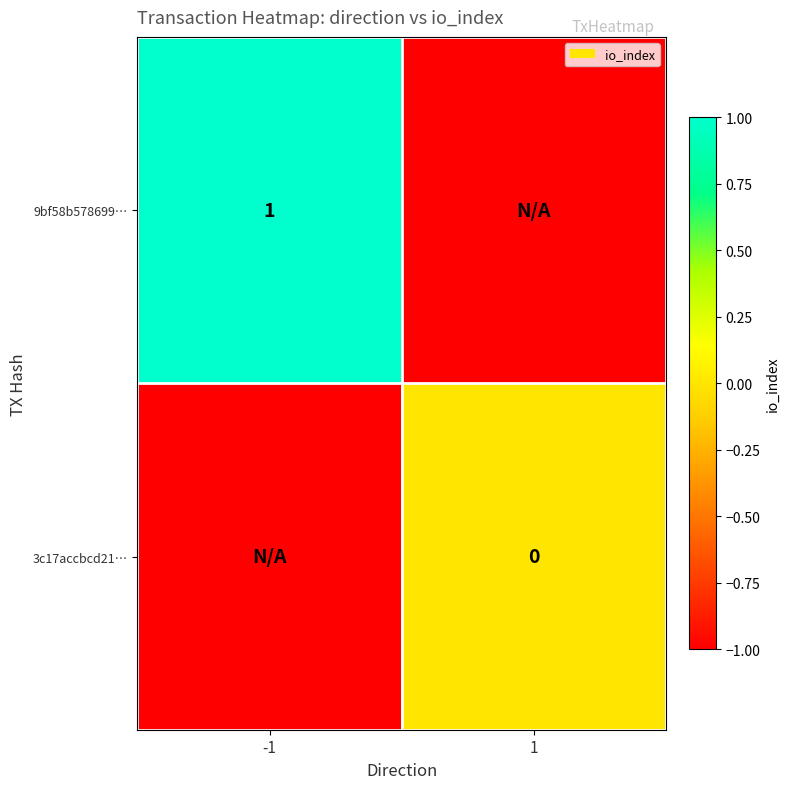

Is it true that 9bf58b578699… equals 1 at -1?

True